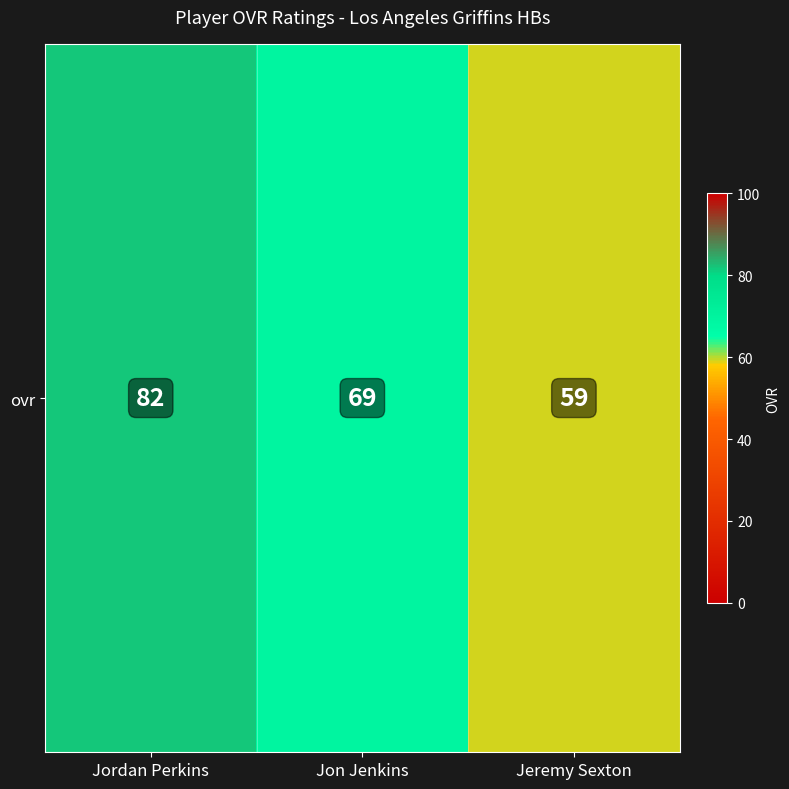

What is the average value?

70